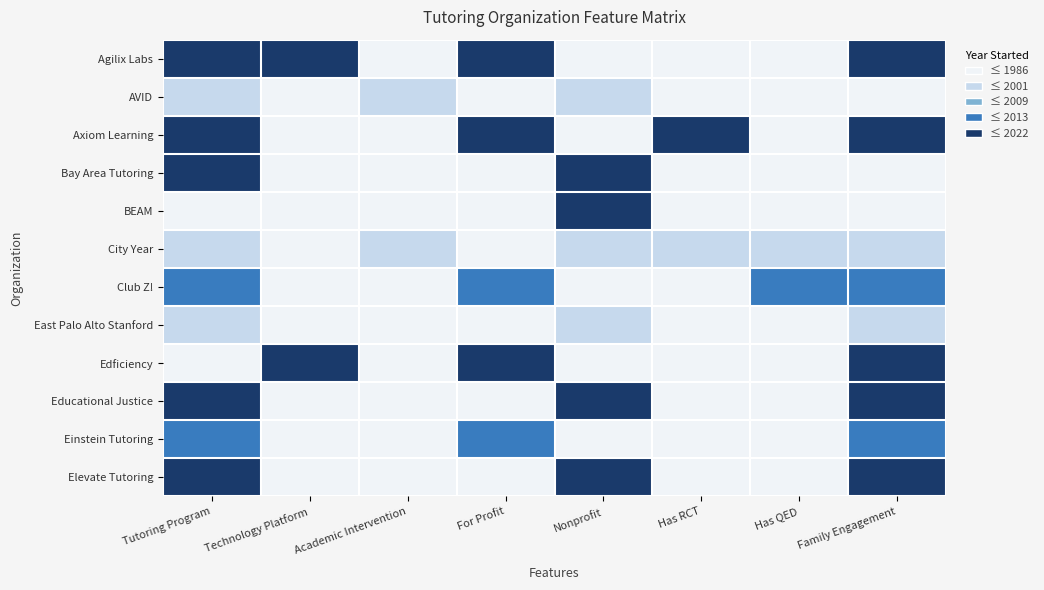

Reading right to left, extract all data points from this chart.

Agilix Labs: Family Engagement=1.0	Has QED=0.0	Has RCT=0.0	Nonprofit=0.0	For Profit=1.0	Academic Intervention=0.0	Technology Platform=1.0	Tutoring Program=1.0
AVID: Family Engagement=0.0	Has QED=0.0	Has RCT=0.0	Nonprofit=0.2	For Profit=0.0	Academic Intervention=0.2	Technology Platform=0.0	Tutoring Program=0.2
Axiom Learning: Family Engagement=0.8	Has QED=0.0	Has RCT=0.8	Nonprofit=0.0	For Profit=0.8	Academic Intervention=0.0	Technology Platform=0.0	Tutoring Program=0.8
Bay Area Tutoring: Family Engagement=0.0	Has QED=0.0	Has RCT=0.0	Nonprofit=0.8	For Profit=0.0	Academic Intervention=0.0	Technology Platform=0.0	Tutoring Program=0.8
BEAM: Family Engagement=0.0	Has QED=0.0	Has RCT=0.0	Nonprofit=0.8	For Profit=0.0	Academic Intervention=0.0	Technology Platform=0.0	Tutoring Program=0.0
City Year: Family Engagement=0.2	Has QED=0.2	Has RCT=0.2	Nonprofit=0.2	For Profit=0.0	Academic Intervention=0.2	Technology Platform=0.0	Tutoring Program=0.2
Club Z!: Family Engagement=0.6	Has QED=0.6	Has RCT=0.0	Nonprofit=0.0	For Profit=0.6	Academic Intervention=0.0	Technology Platform=0.0	Tutoring Program=0.6
East Palo Alto Stanford: Family Engagement=0.2	Has QED=0.0	Has RCT=0.0	Nonprofit=0.2	For Profit=0.0	Academic Intervention=0.0	Technology Platform=0.0	Tutoring Program=0.2
Edficiency: Family Engagement=1.0	Has QED=0.0	Has RCT=0.0	Nonprofit=0.0	For Profit=1.0	Academic Intervention=0.0	Technology Platform=1.0	Tutoring Program=0.0
Educational Justice: Family Engagement=1.0	Has QED=0.0	Has RCT=0.0	Nonprofit=1.0	For Profit=0.0	Academic Intervention=0.0	Technology Platform=0.0	Tutoring Program=1.0
Einstein Tutoring: Family Engagement=0.6	Has QED=0.0	Has RCT=0.0	Nonprofit=0.0	For Profit=0.6	Academic Intervention=0.0	Technology Platform=0.0	Tutoring Program=0.6
Elevate Tutoring: Family Engagement=0.8	Has QED=0.0	Has RCT=0.0	Nonprofit=0.8	For Profit=0.0	Academic Intervention=0.0	Technology Platform=0.0	Tutoring Program=0.8